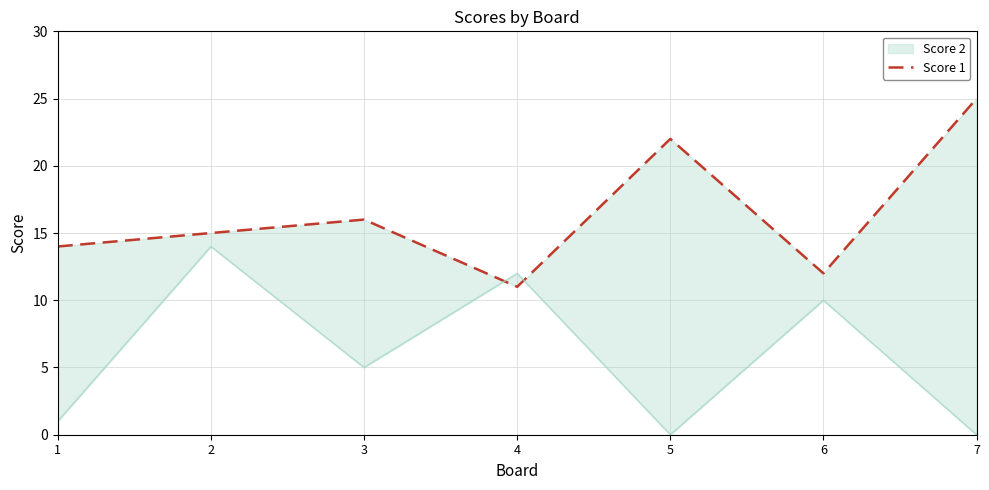

What is the difference between the values at 3 and 2?

1